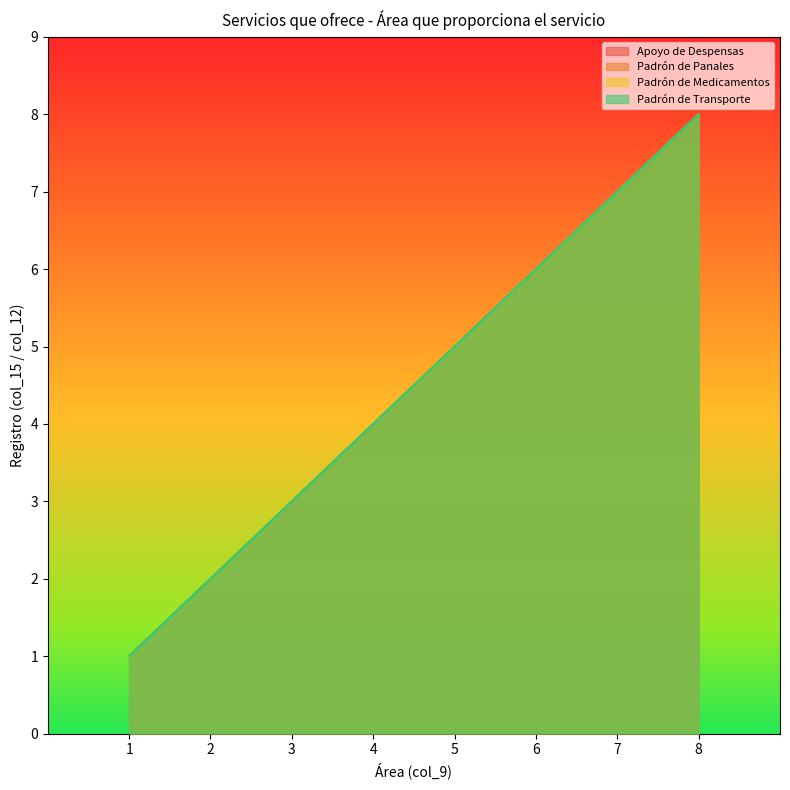

Where is Apoyo de Despensas nearest to the value 4?

4